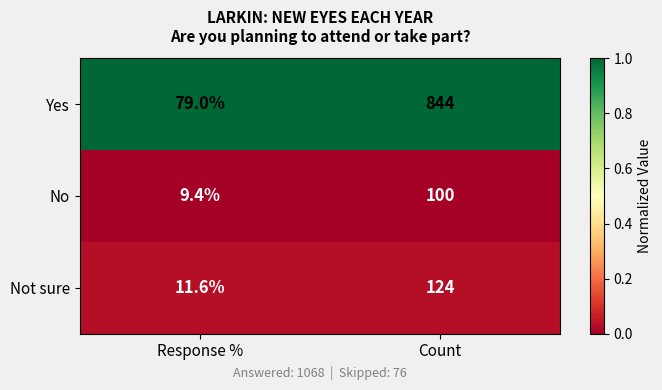

Reading left to right, list all the values displayed in this chart.

Yes: 79.0	844.0
No: 9.4	100.0
Not sure: 11.6	124.0